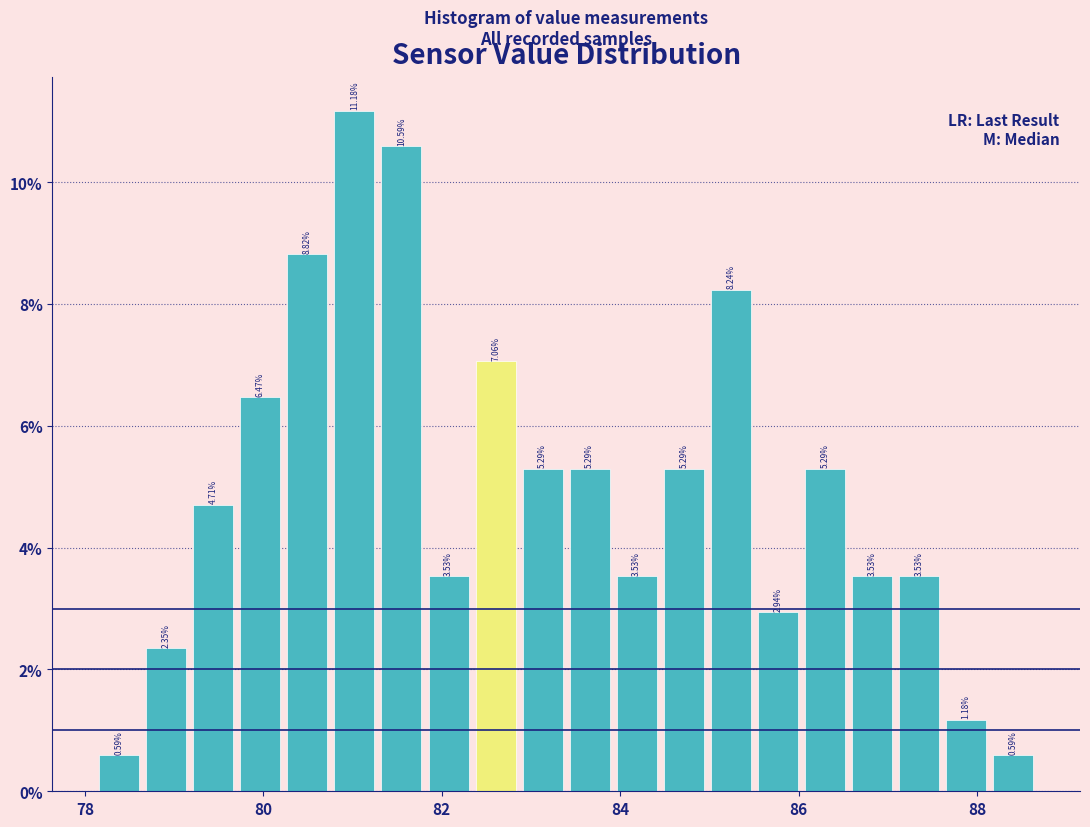

Around what value on the x-axis is the tallest bar? Give the approximate position of its centre, as read against the axis.

81.0